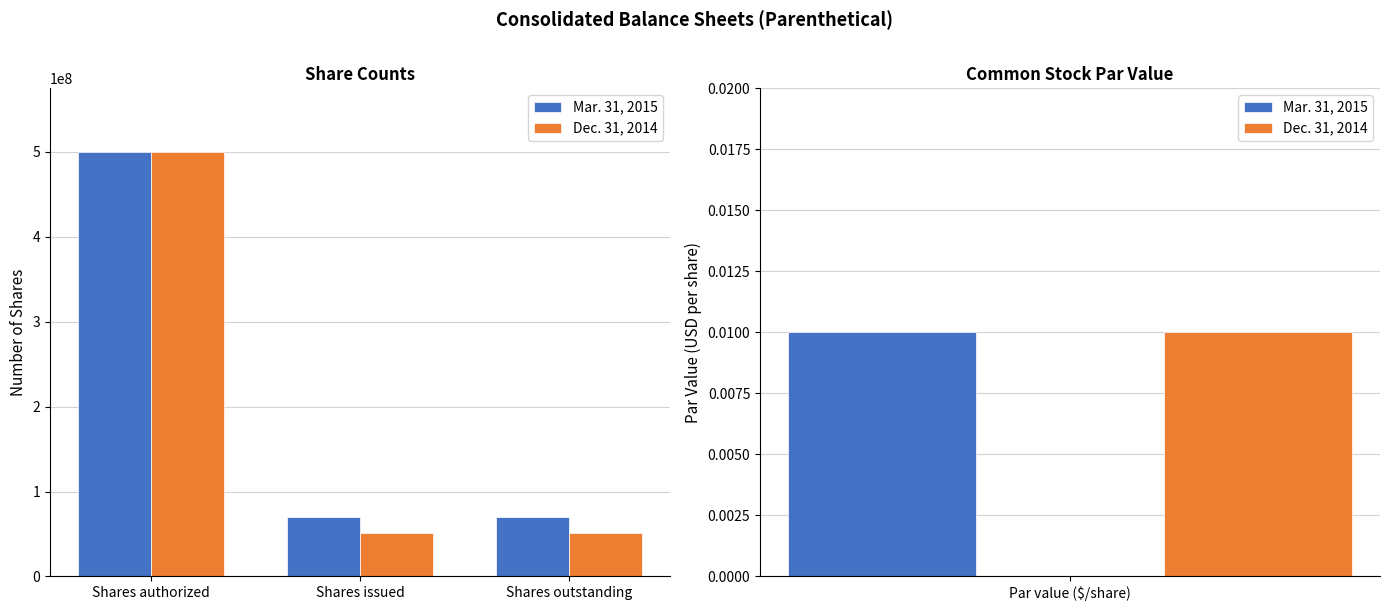

List the labels in order of Dec. 31, 2014 value, largest first.

Shares authorized, Shares issued, Shares outstanding